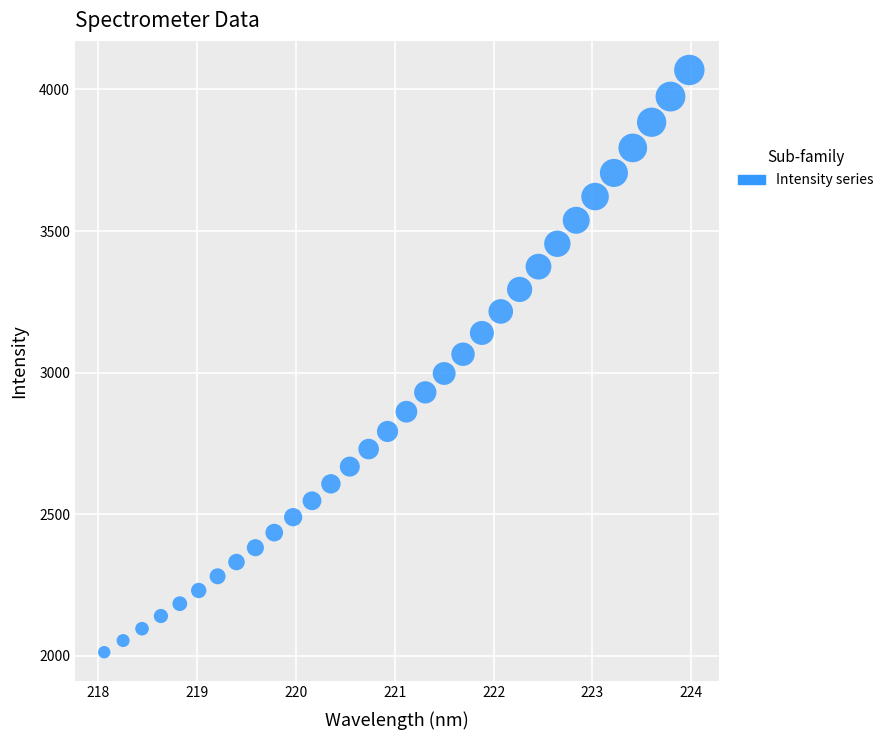

What is the range of Y values (max minus min)?

2056.0